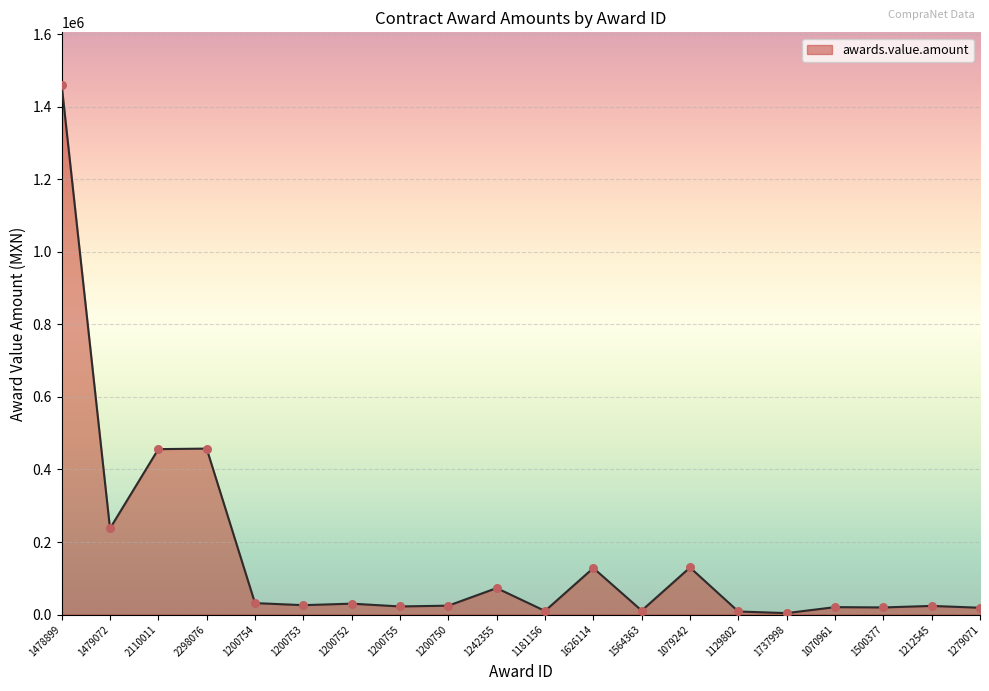

What is the ratio of the value at 1500377 to the value at 1200755?

0.9